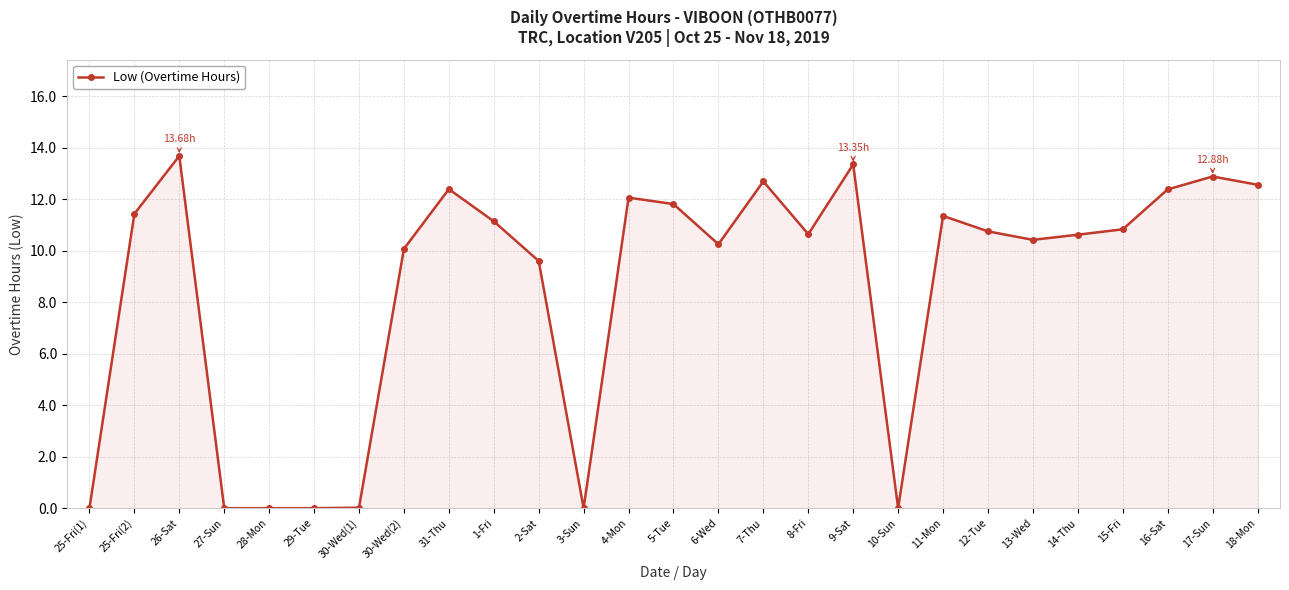

True or false: the data shows 5.7 at 9-Sat.

False